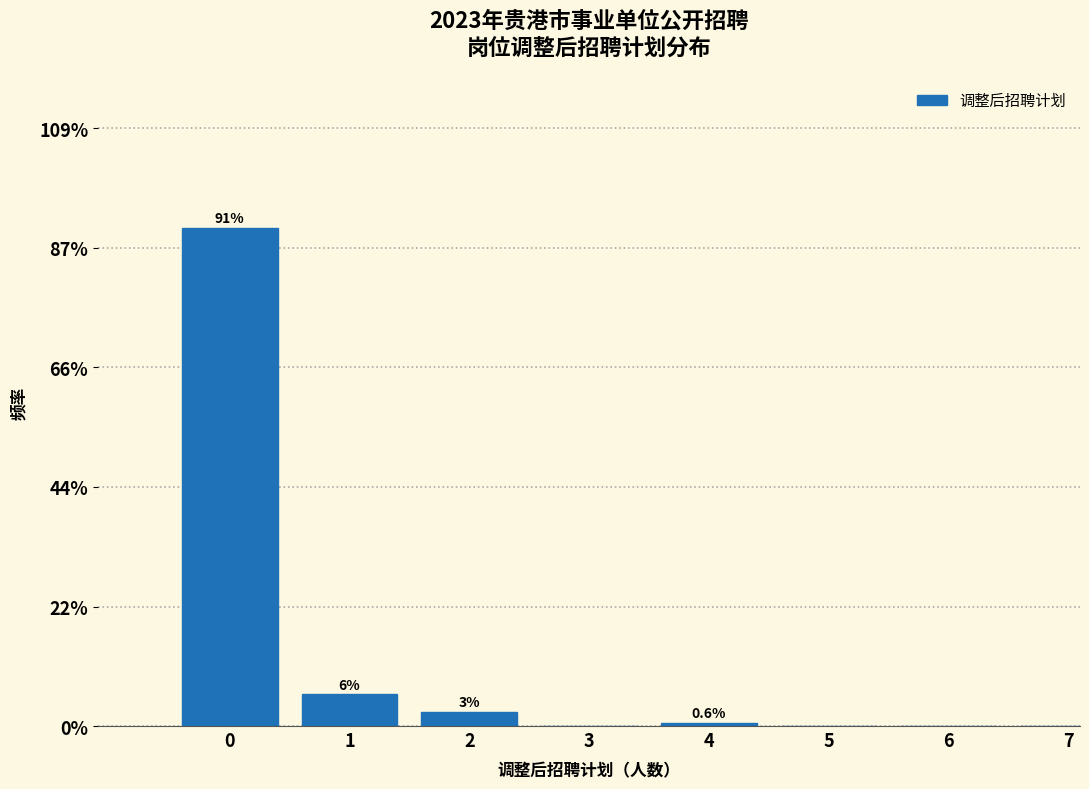

Are the bars horizontal?

No